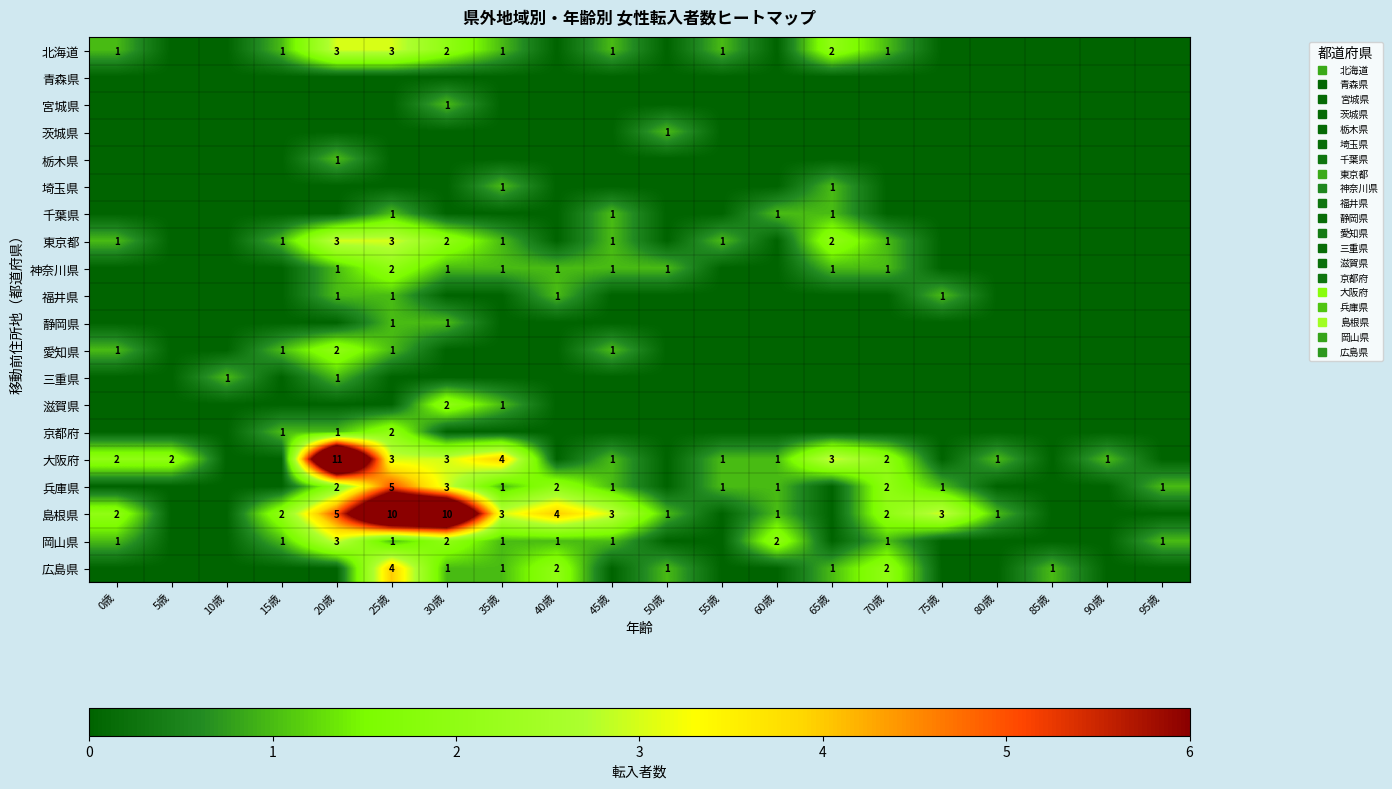

At which category is the sum across all series the highest?

25歳